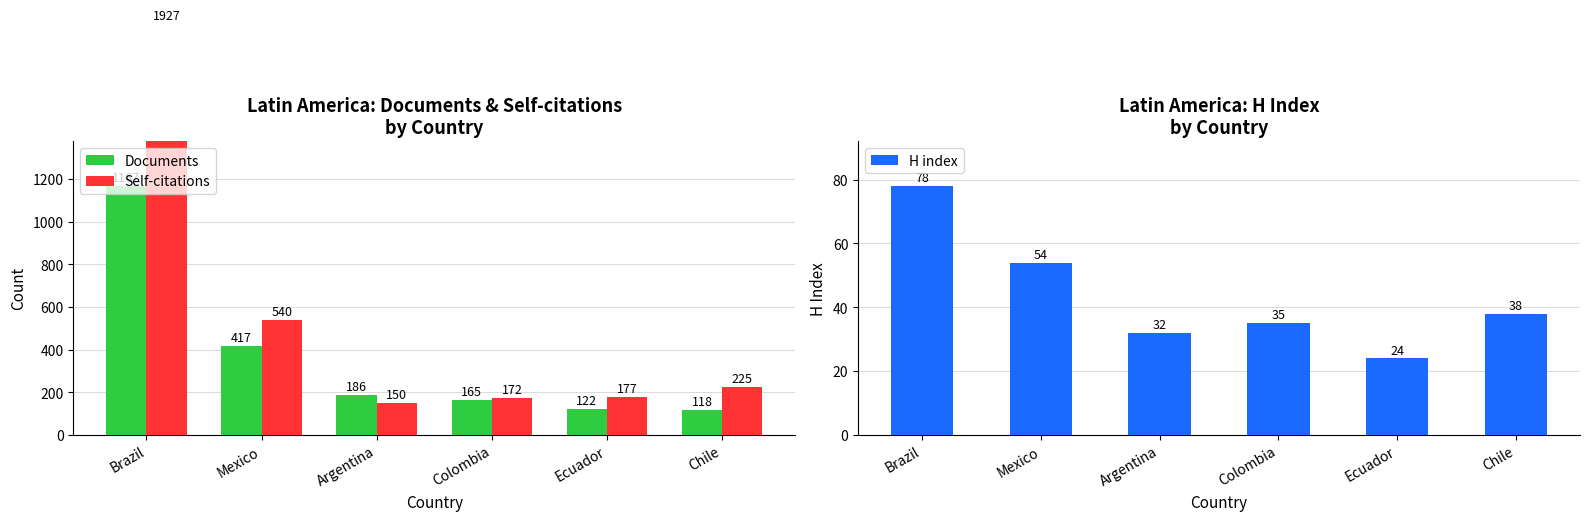

Does the chart contain any negative values?

No